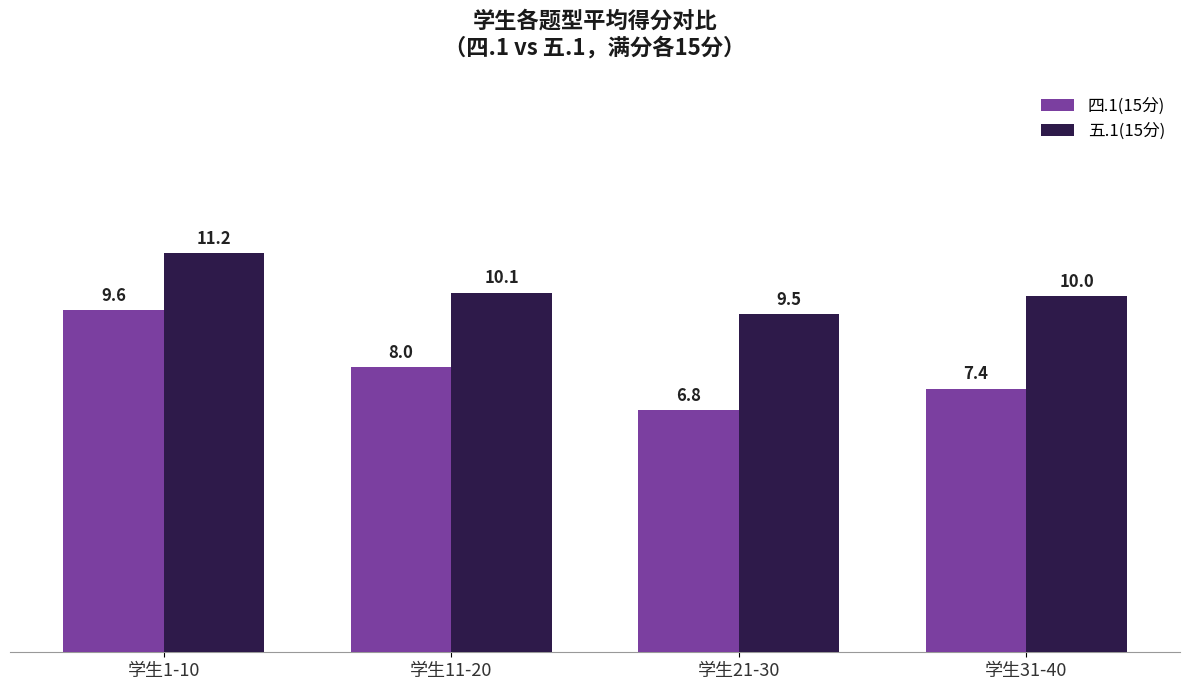

What is the label of the 3rd bar from the right?

学生11-20